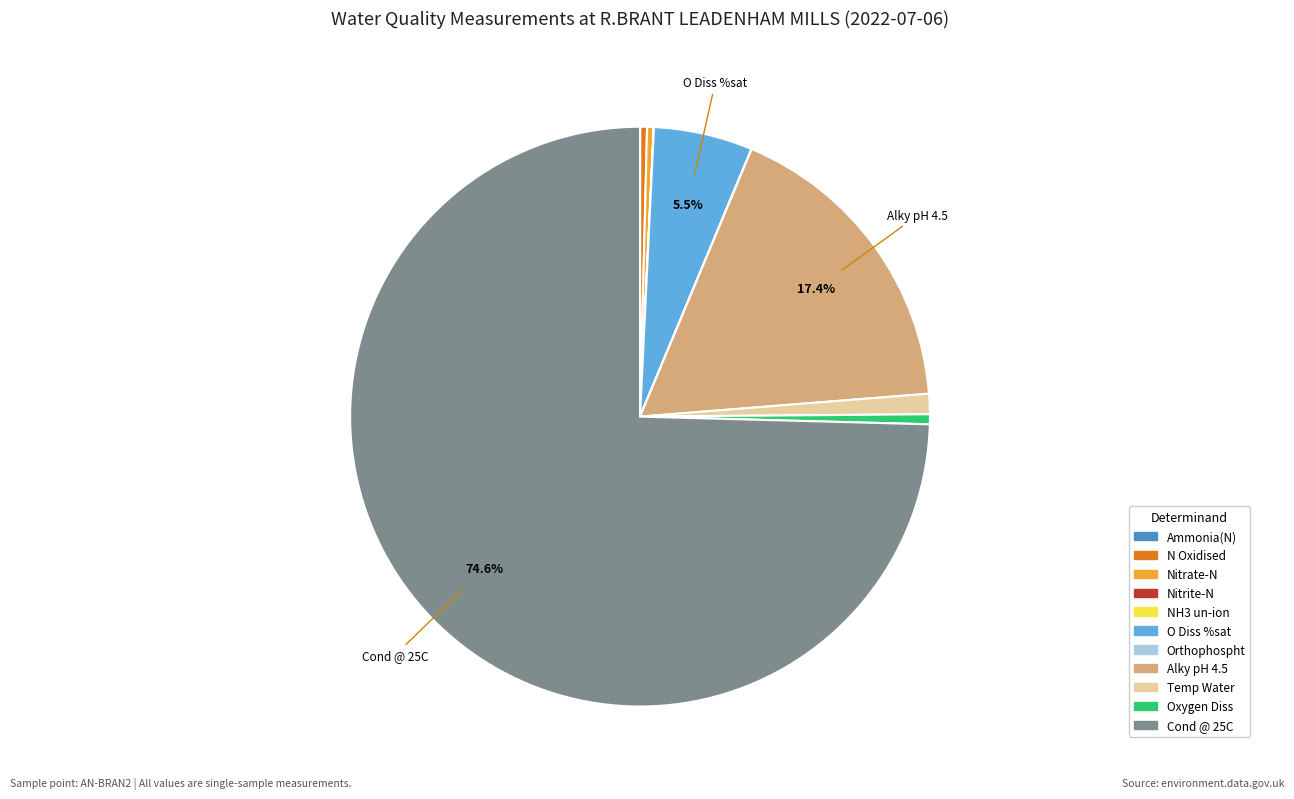

Which slice is the largest?

Cond @ 25C